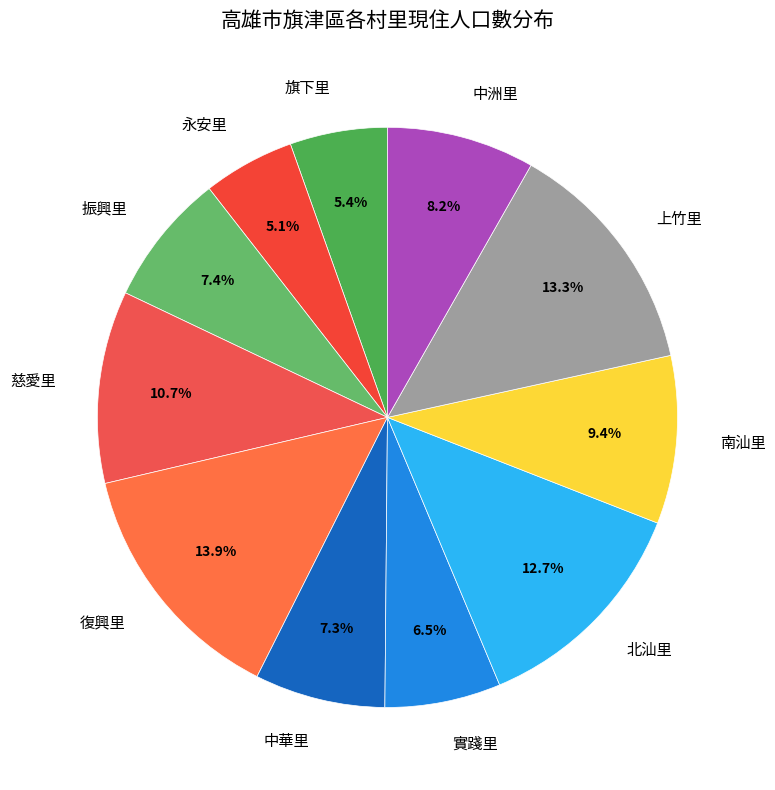

To the nearest percent, what is the difference between the 中洲里 and 南汕里 slice percentages?

1%